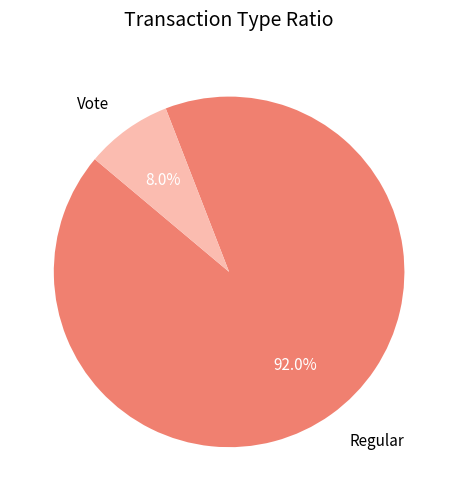

Between Vote and Regular, which is larger?

Regular